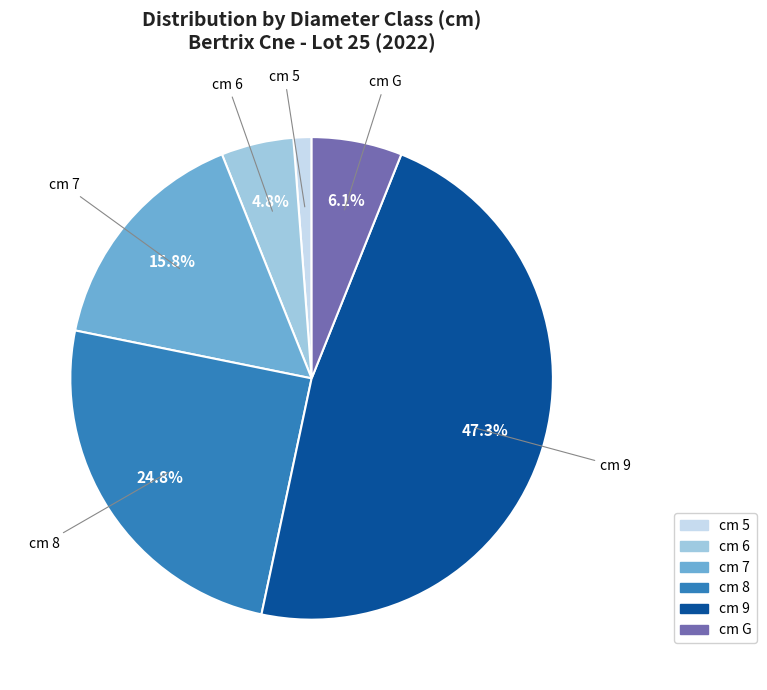

How many slices are in this pie chart?

6